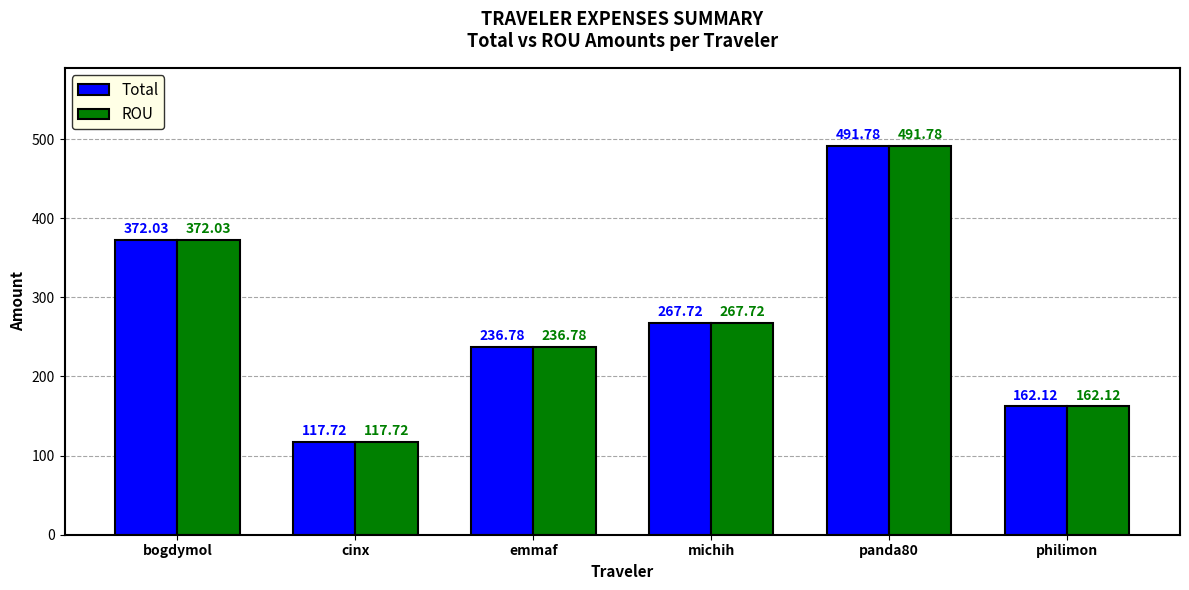

How many bars are there in each group?

2